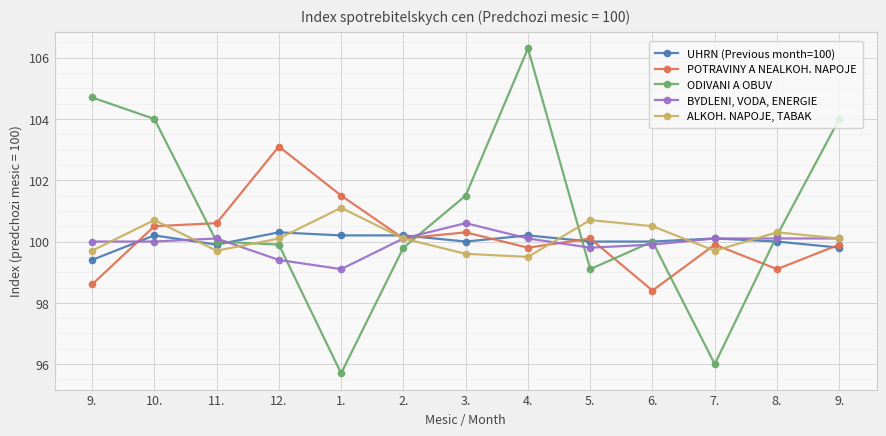

The ALKOH. NAPOJE, TABAK series shows 56.6 at 10.. True or false?

False